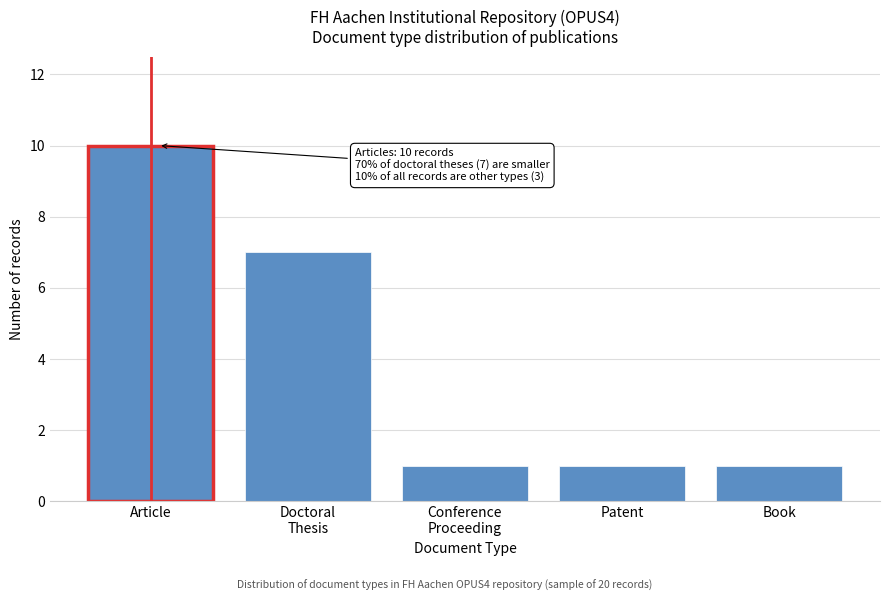

Reading right to left, list all the values displayed in this chart.

1	1	1	7	10